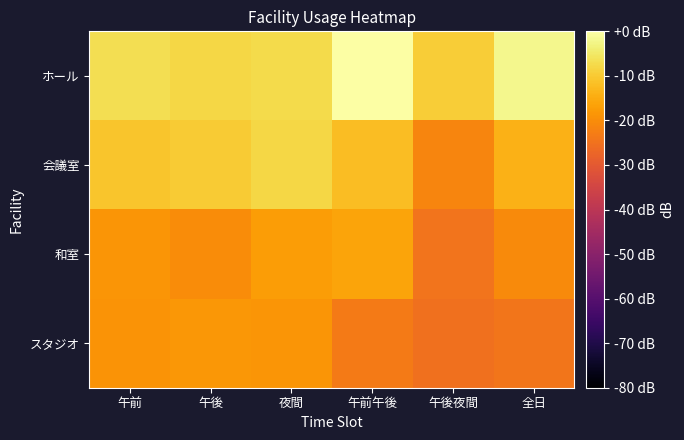

Count the number of categories in the chart.

6